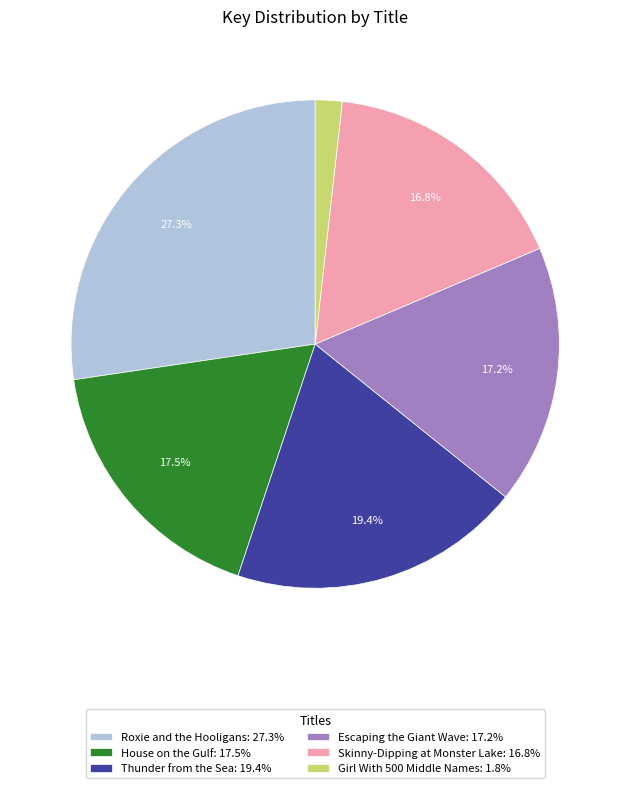

What is the total percentage of Thunder from the Sea: 19.4% and House on the Gulf: 17.5%?

36.9%